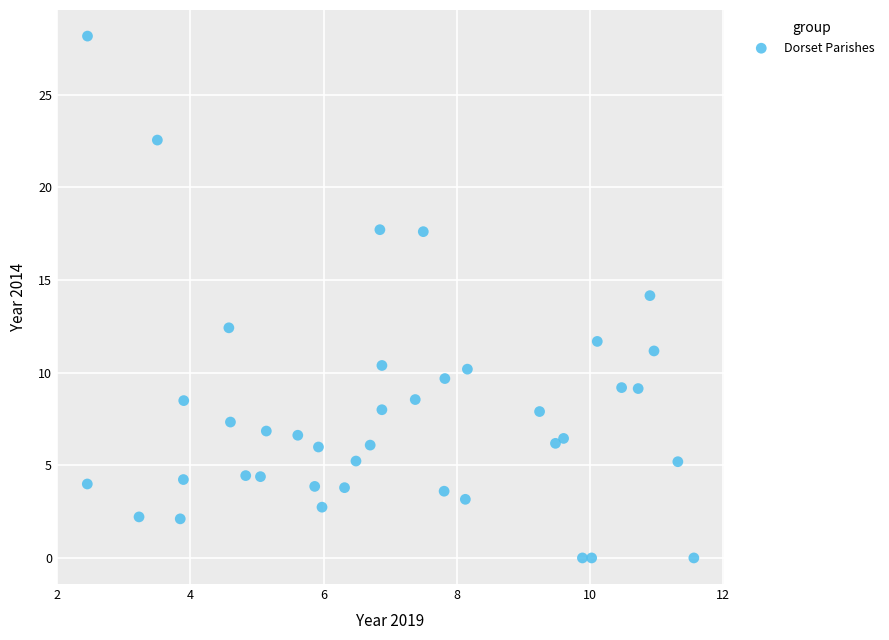

What is the range of X values (max minus min)?

9.1